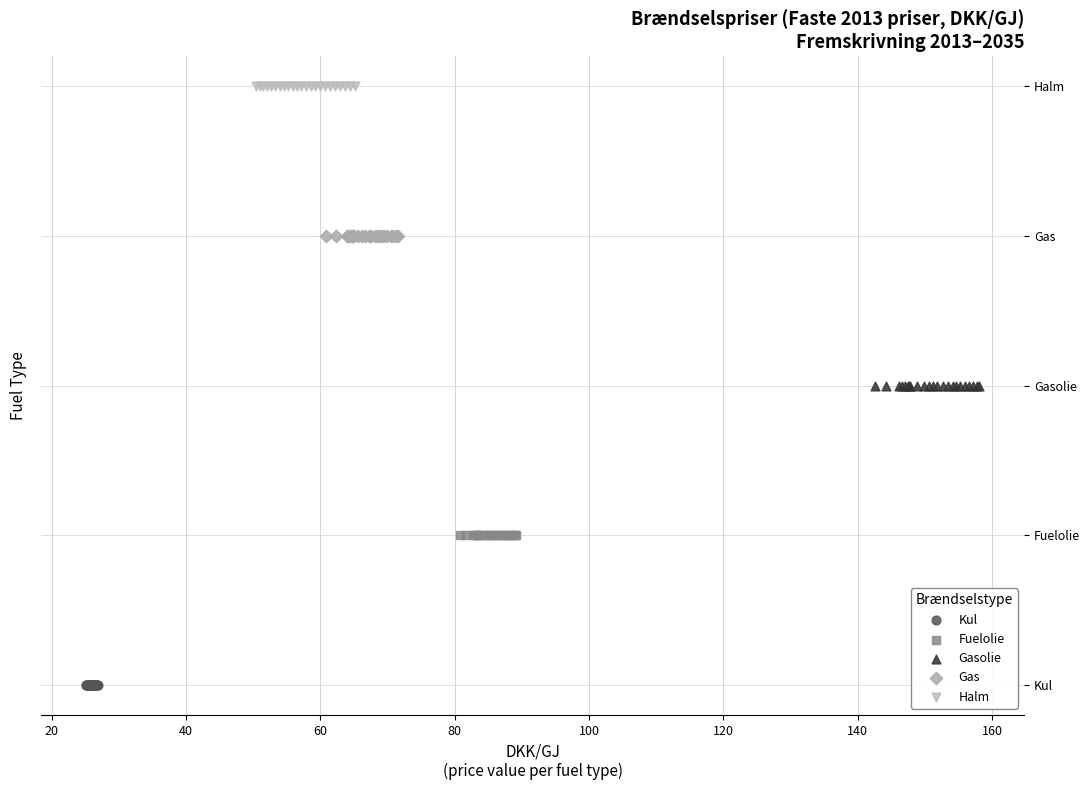

What are all the series names shown in the legend?

Kul, Fuelolie, Gasolie, Gas, Halm